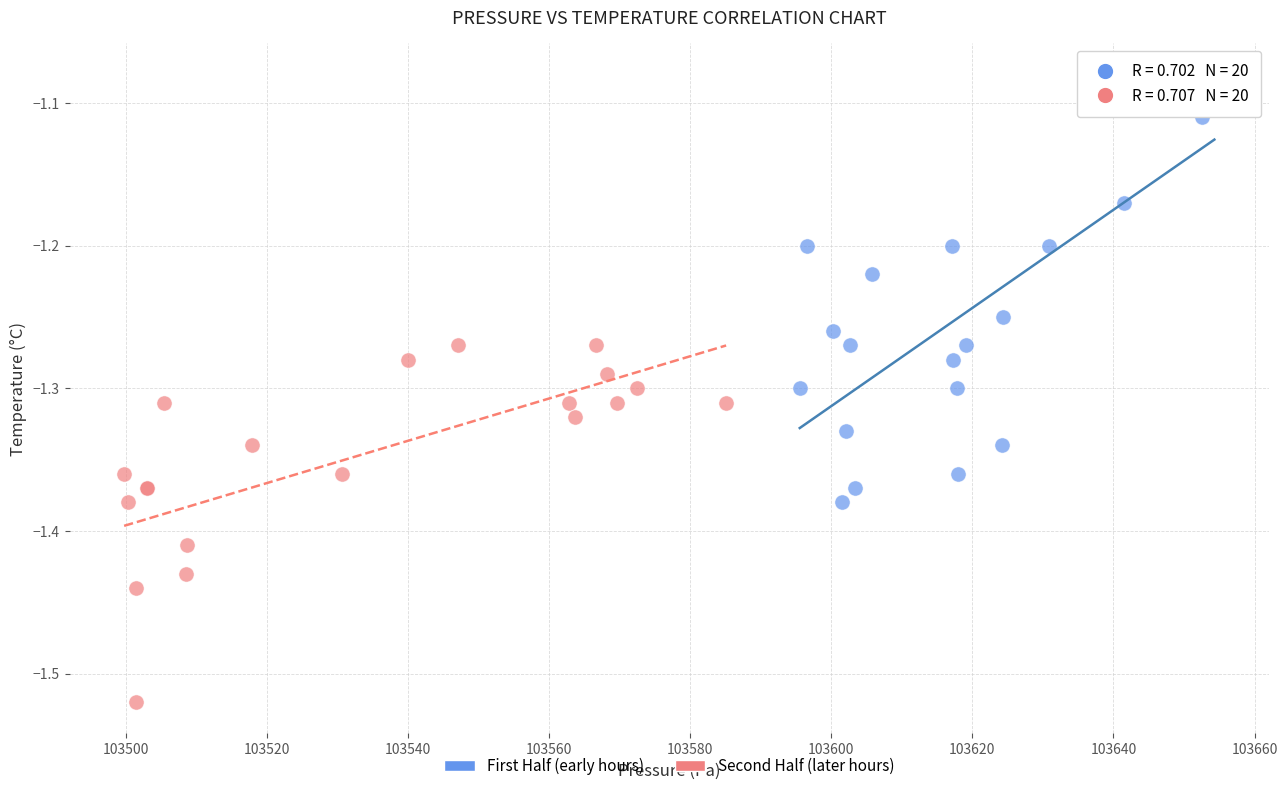

What are all the series names shown in the legend?

First Half (early hours), Second Half (later hours)